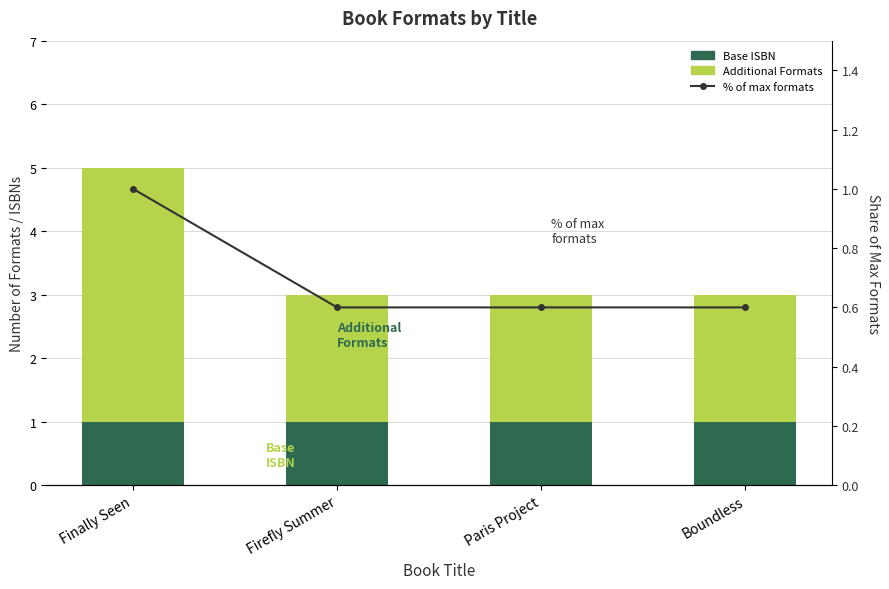

List the series in order of their overall mean, highest first.

Additional Formats, Base ISBN, % of max formats